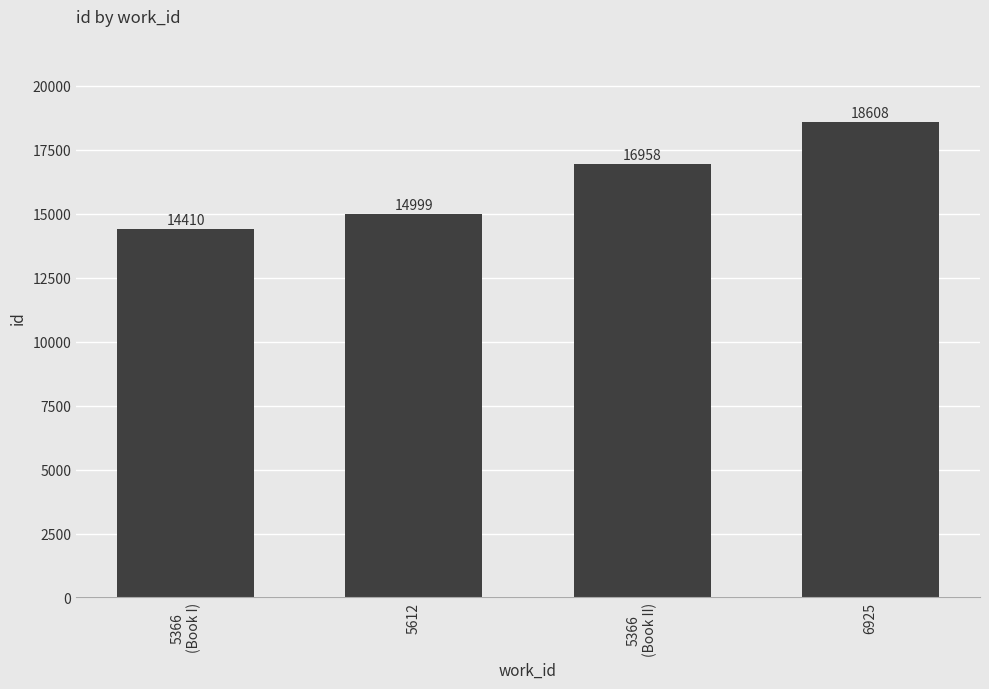

How many distinct data groups are displayed?

1